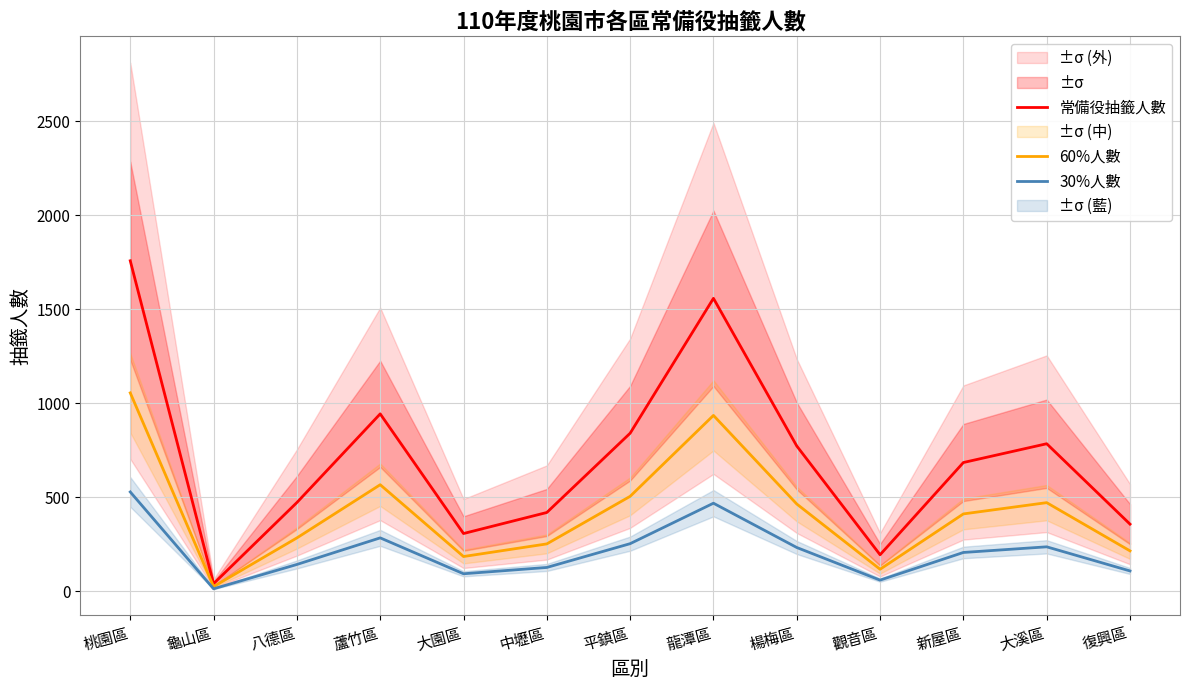

Rank the series by their average value, from highest to lowest.

常備役抽籤人數, 60%人數, 30%人數